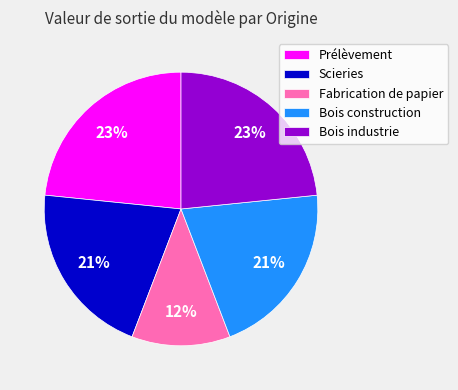

What percentage is the Fabrication de papier slice, to the nearest percent?

12%